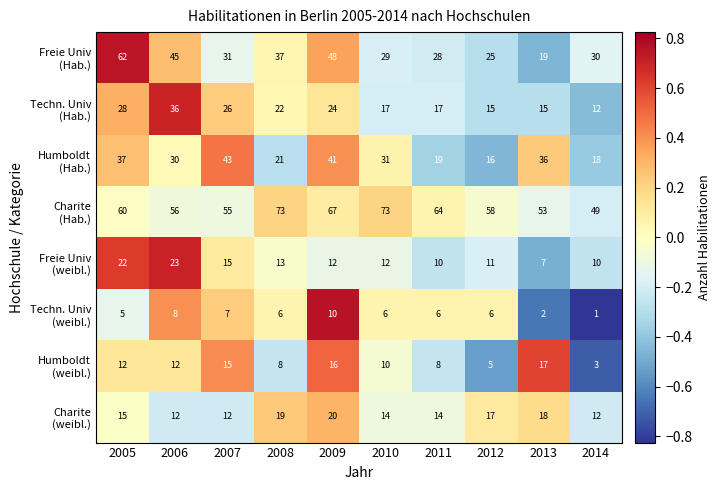

At which category is the sum across all series the highest?

2005